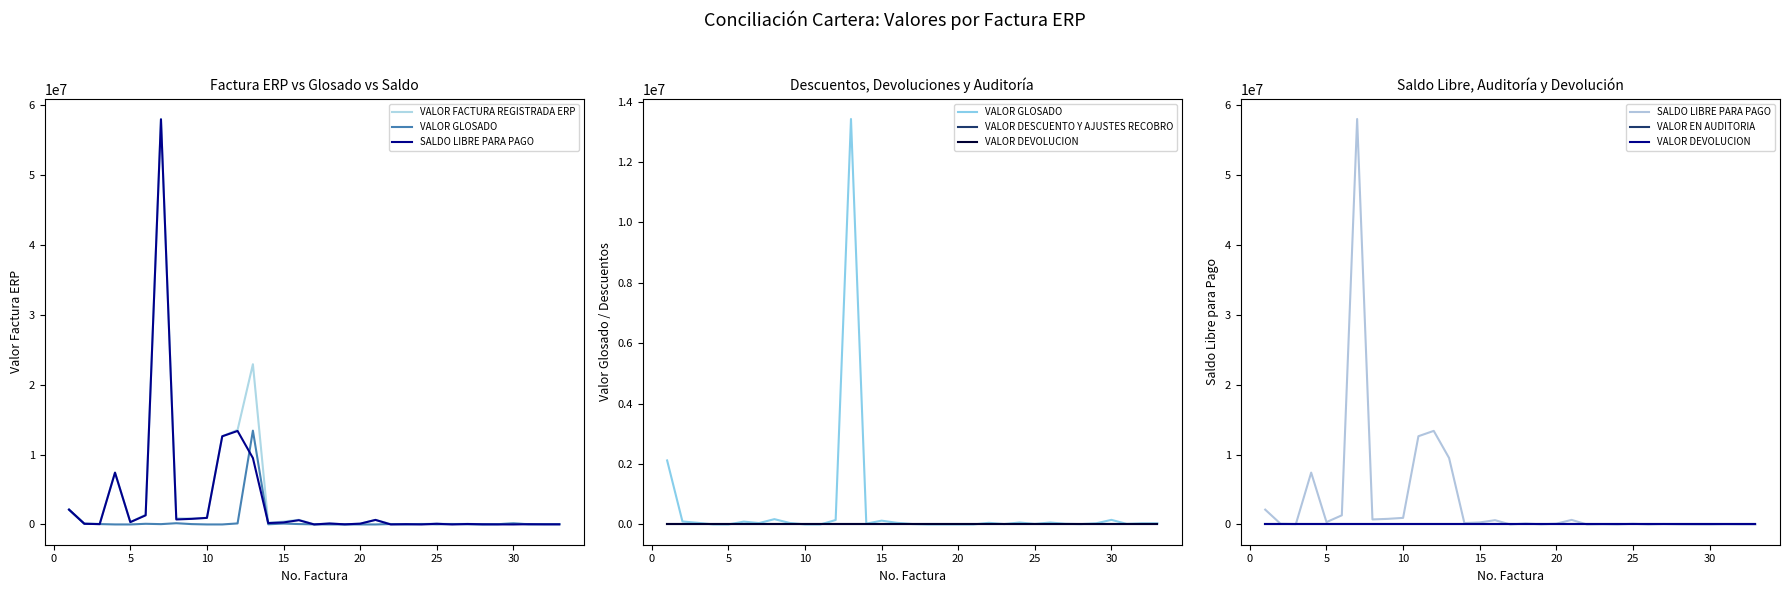

True or false: VALOR DESCUENTO Y AJUSTES RECOBRO has more than 2 interior local peaks.

False